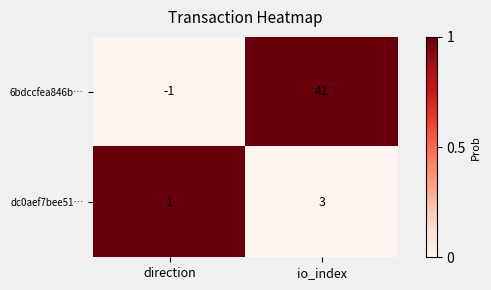

How many series are shown in this chart?

2